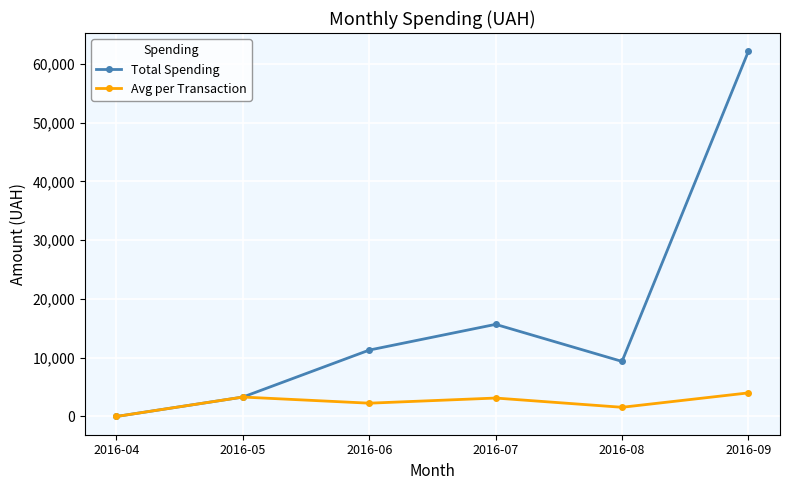

The value of Total Spending at 2016-06 is 16898.5. True or false?

False